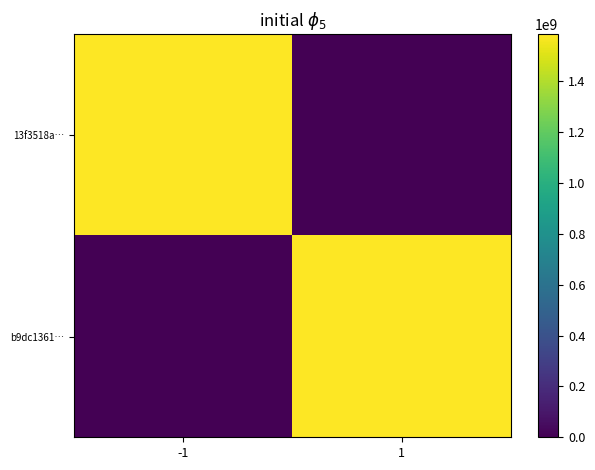

Rank the series by their maximum value, from lowest to highest.

b9dc1361…, 13f3518a…